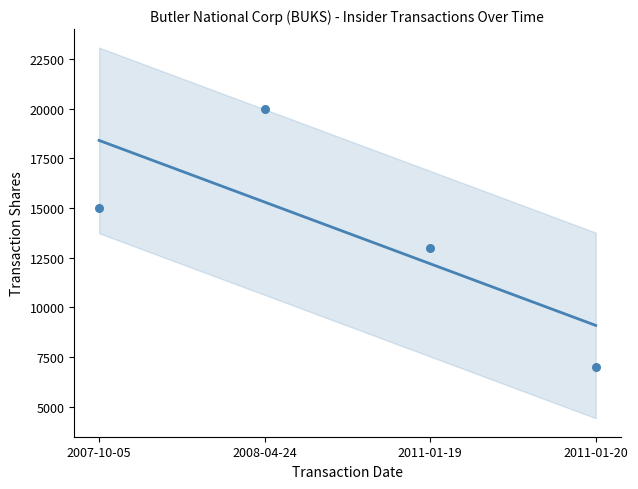

Which series contains the highest Y value?

transactionShares